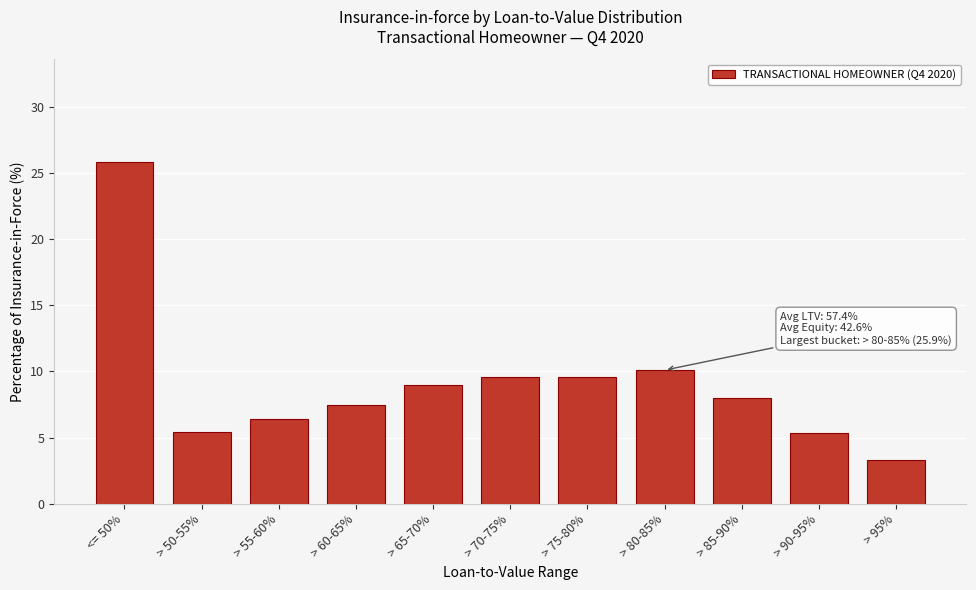

At which category does the chart reach its minimum across all series?

> 95%